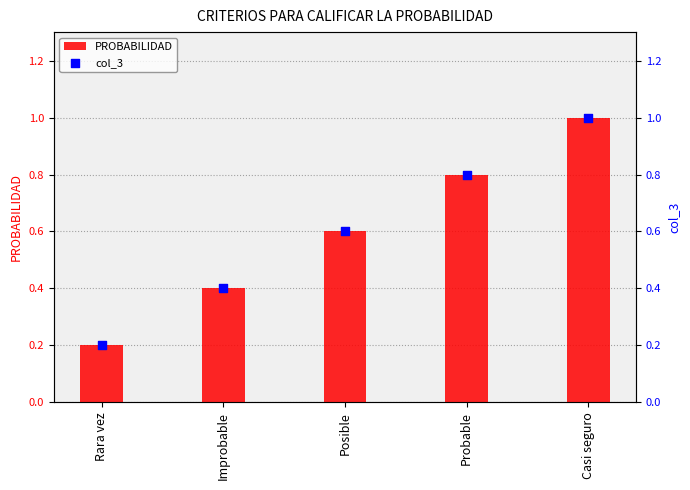

At which category is the sum across all series the highest?

Casi seguro